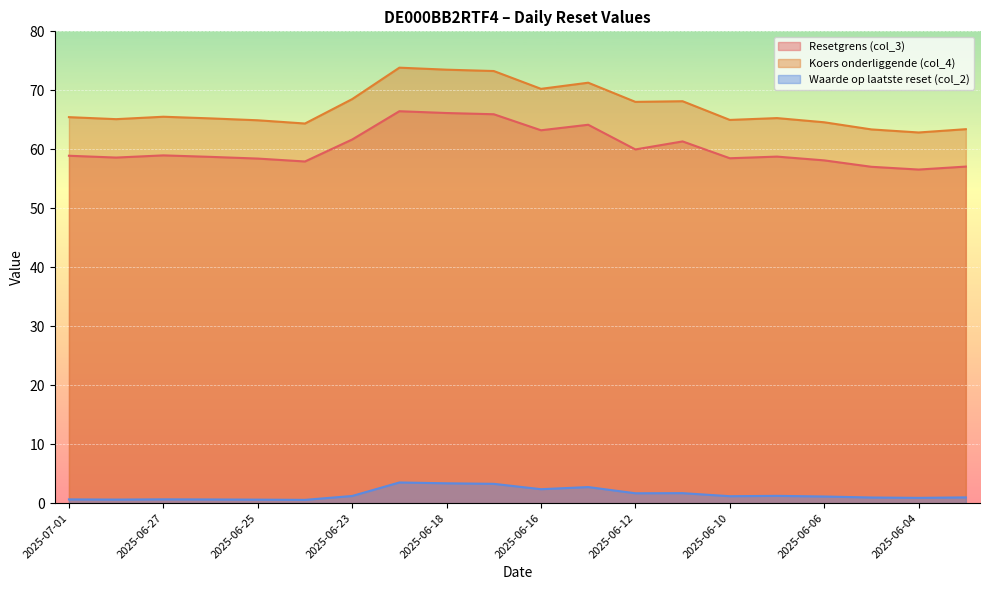

True or false: Koers onderliggende (col_4) and Resetgrens (col_3) cross at least once.

False